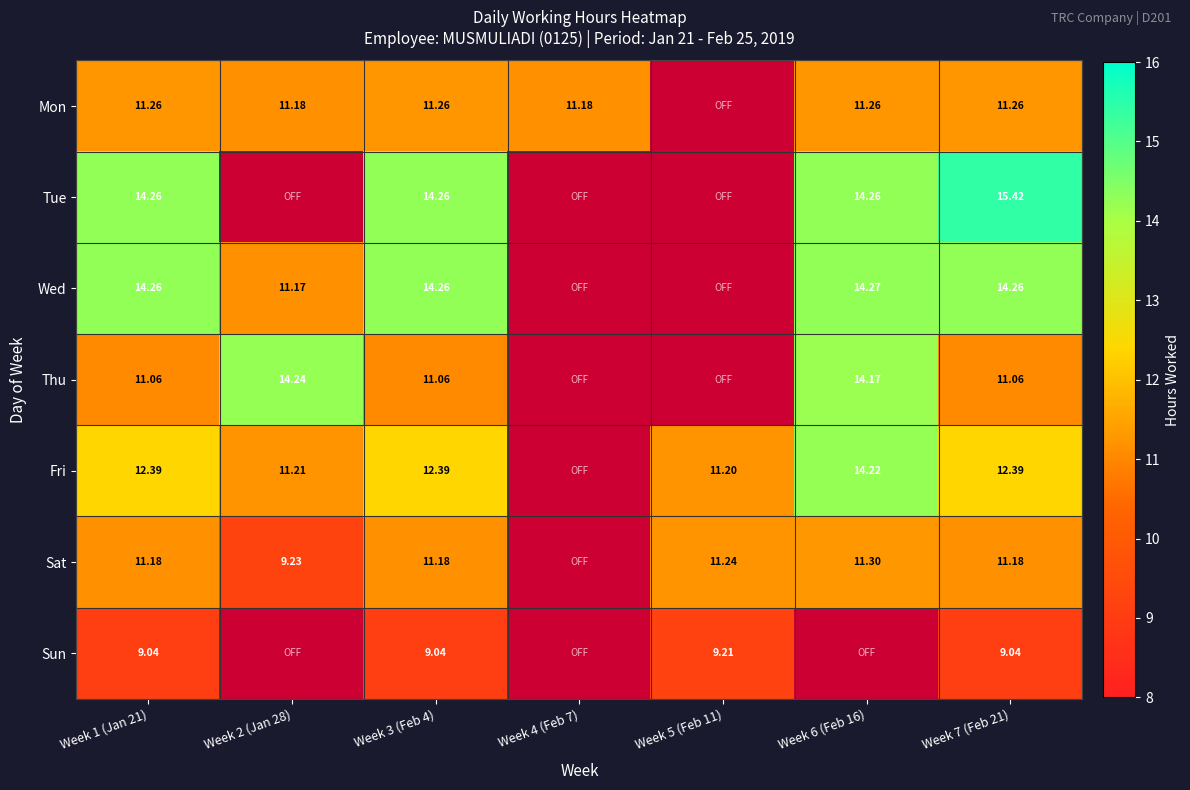

At which category is the sum across all series the highest?

Week 7 (Feb 21)